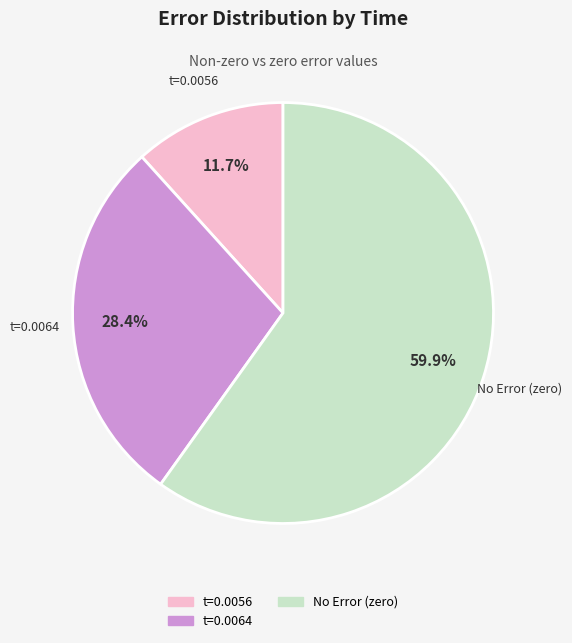

How many segments does this pie chart have?

3